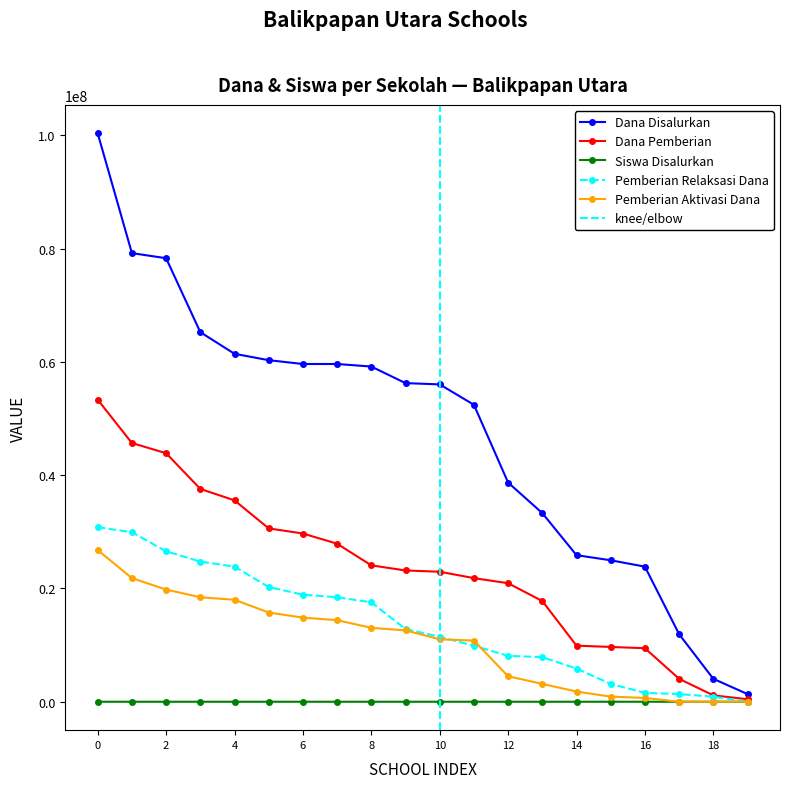

Does the chart display data point markers on the line(s)?

Yes